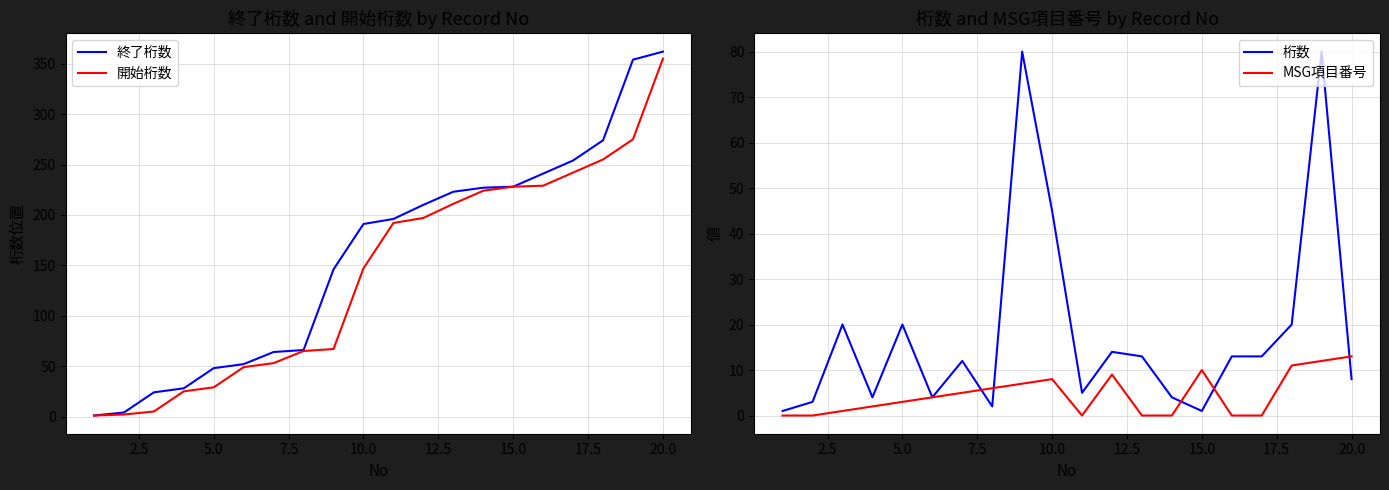

Where is 桁数 nearest to the value 40?

10.0